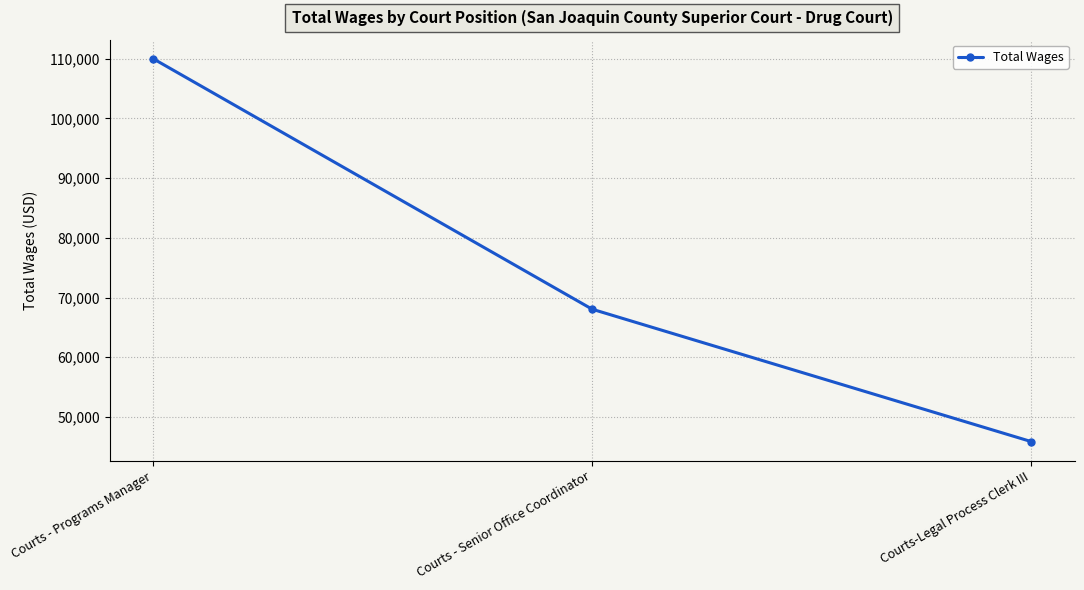

List the labels in order of value, largest first.

Courts - Programs Manager, Courts - Senior Office Coordinator, Courts-Legal Process Clerk III